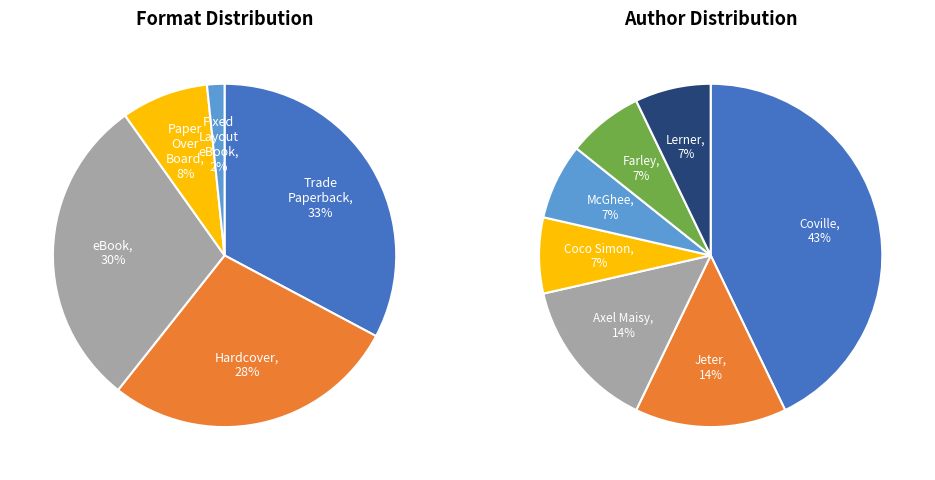

What percentage is the Hardcover slice, to the nearest percent?

28%